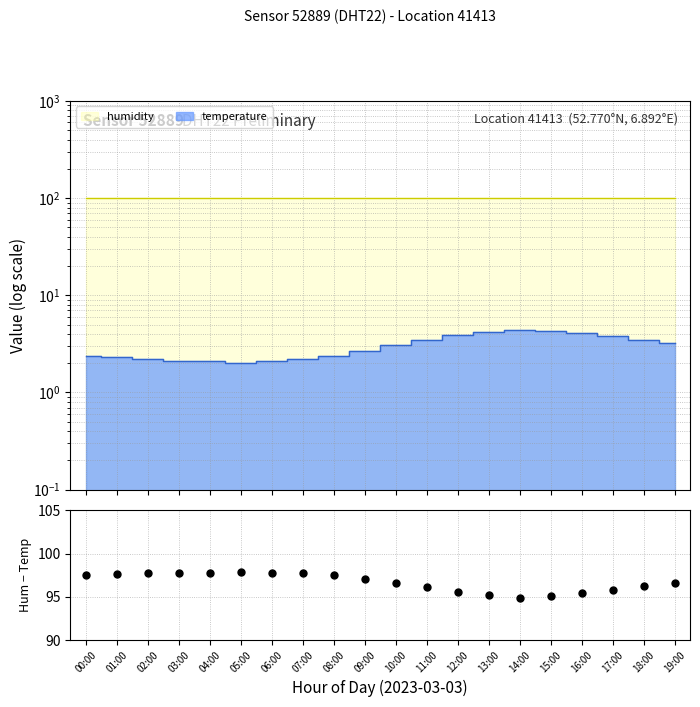

What is the label of the 13th point from the left?

12:00